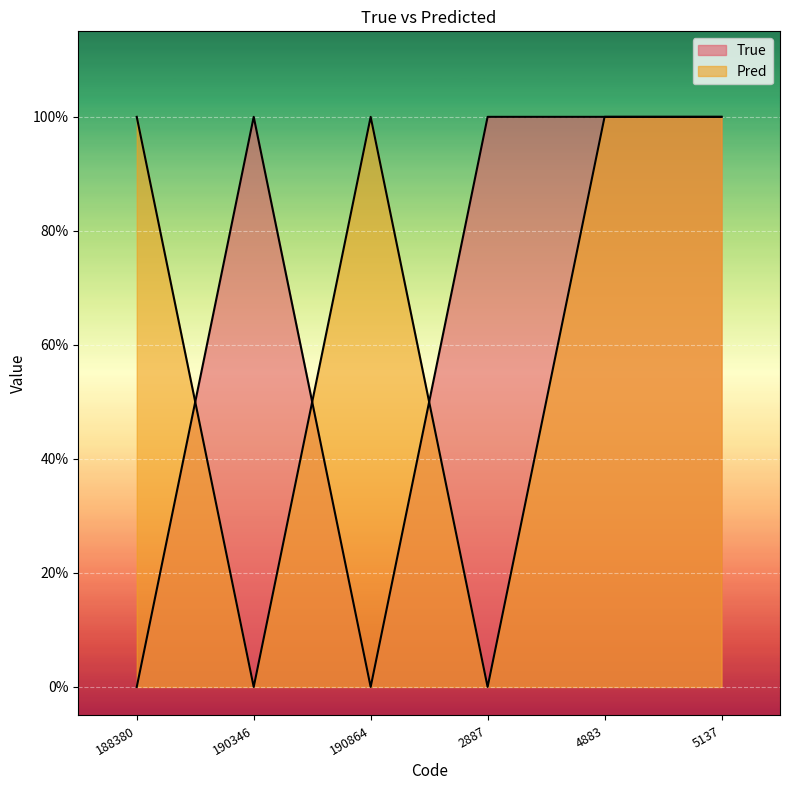

The value of True at 190346 is 2. True or false?

False